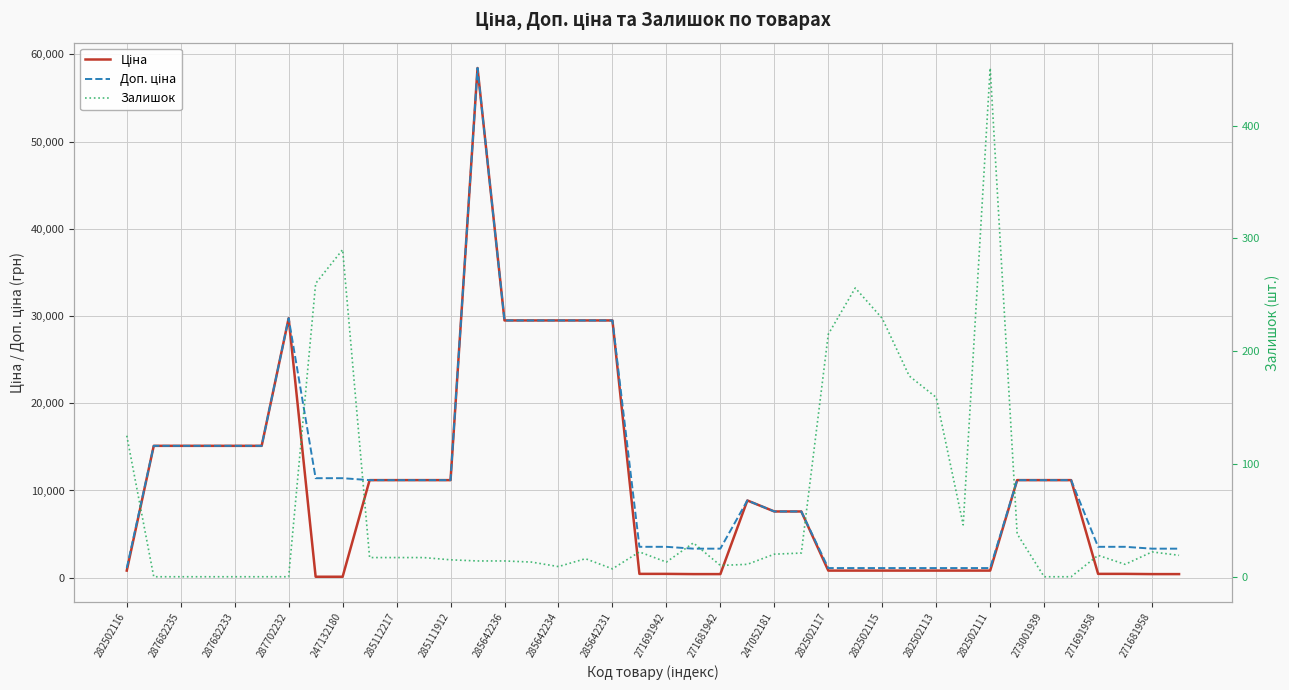

Which series has the largest total across all categories?

Доп. ціна